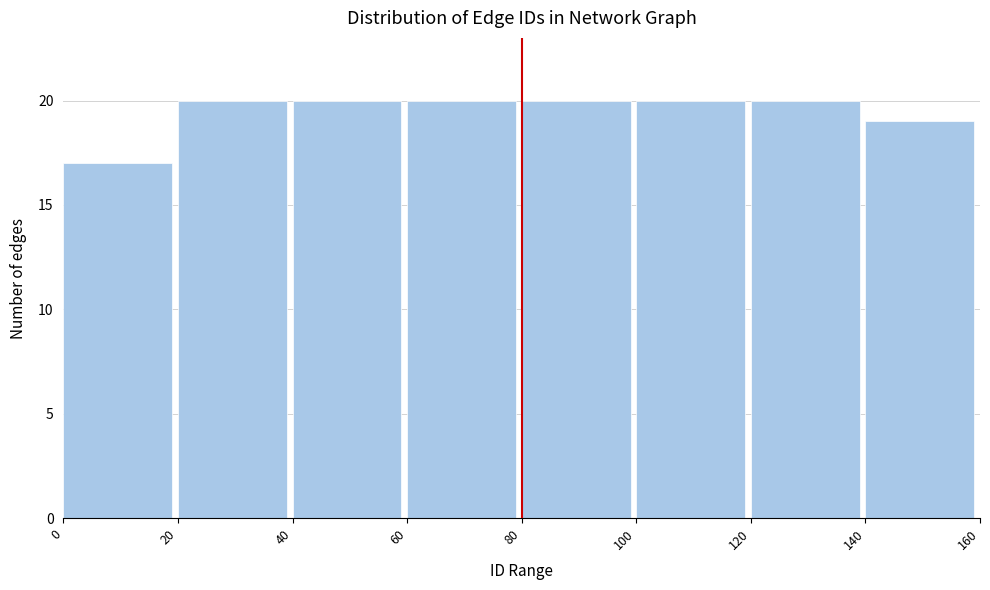

Reading left to right, list every bar in this chart as the range it spans on the x-axis followed by its height. The values are not printed on the chart, so give them approximately, as read against the axis.

0 to 20: 17
20 to 40: 20
40 to 60: 20
60 to 80: 20
80 to 100: 20
100 to 120: 20
120 to 140: 20
140 to 160: 19